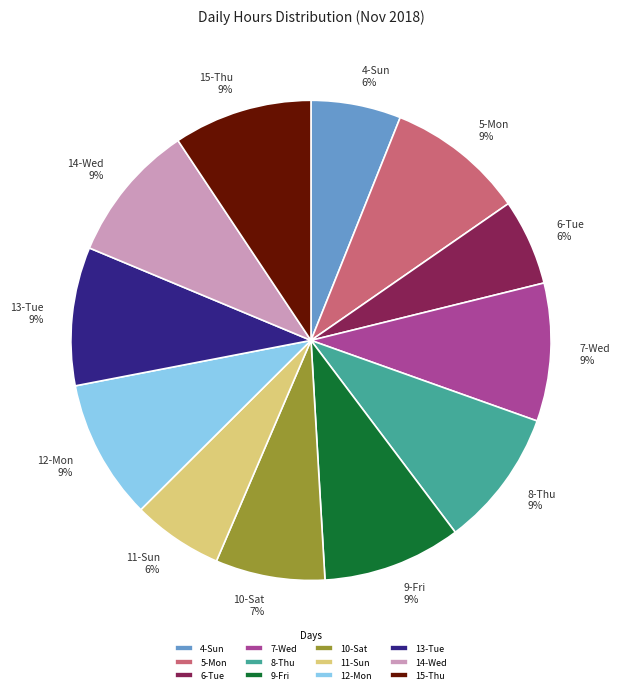

Is 15-Thu the majority of the pie?

No